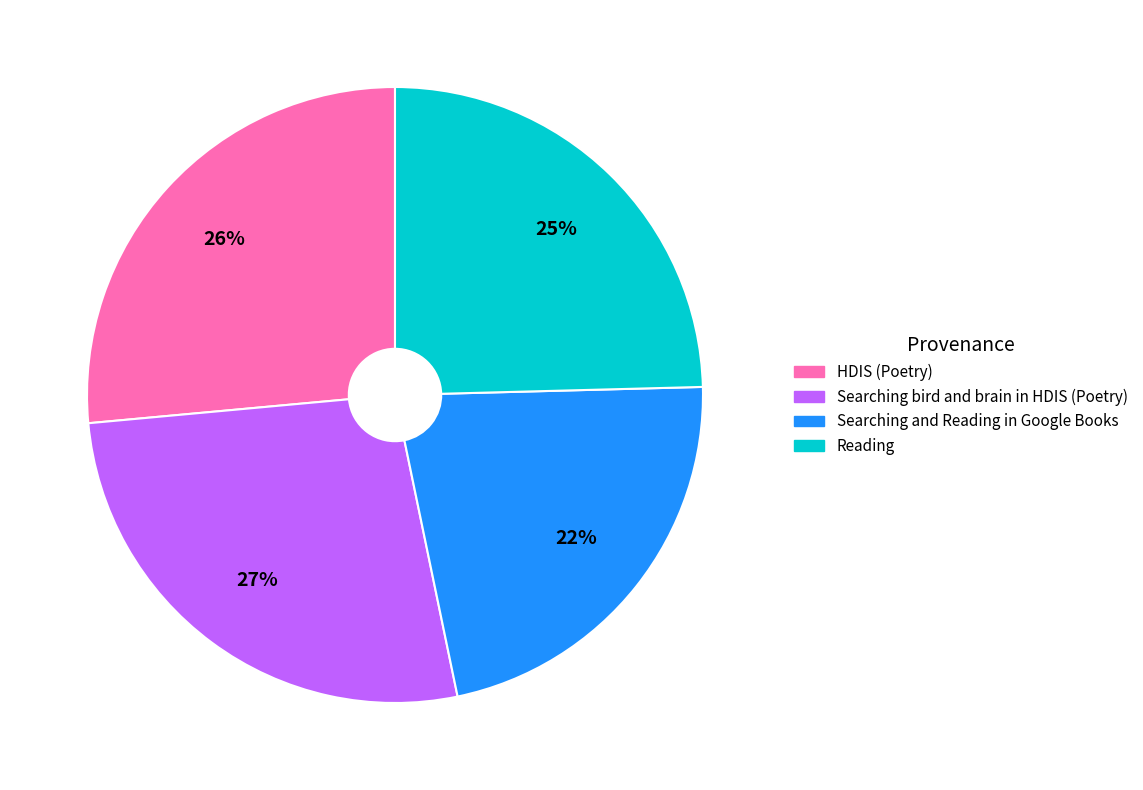

To the nearest percent, what percentage of the pie is Searching and Reading in Google Books?

22%